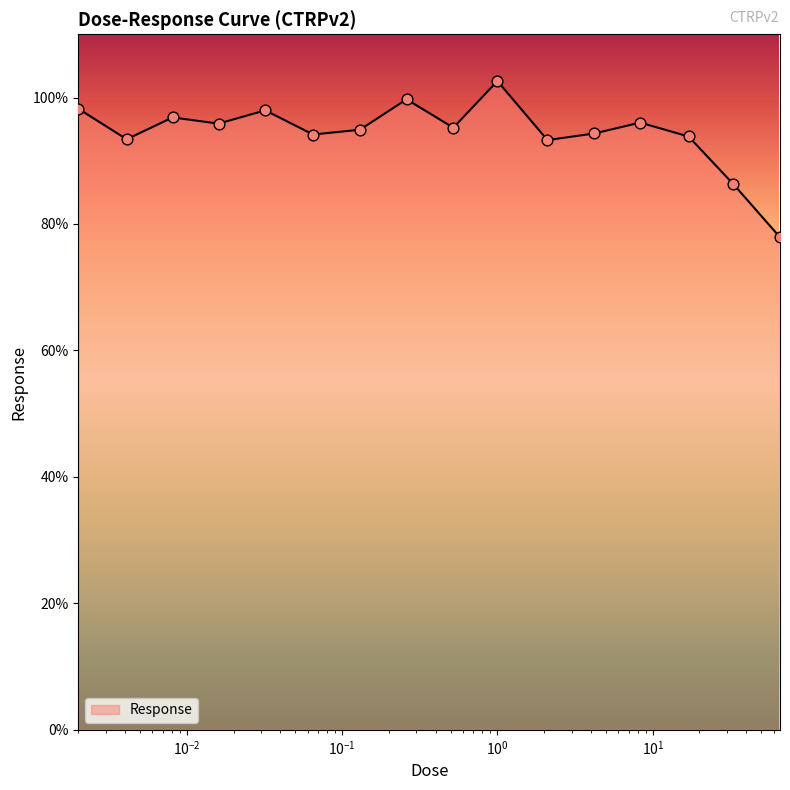

What is the greatest value displayed?

102.6